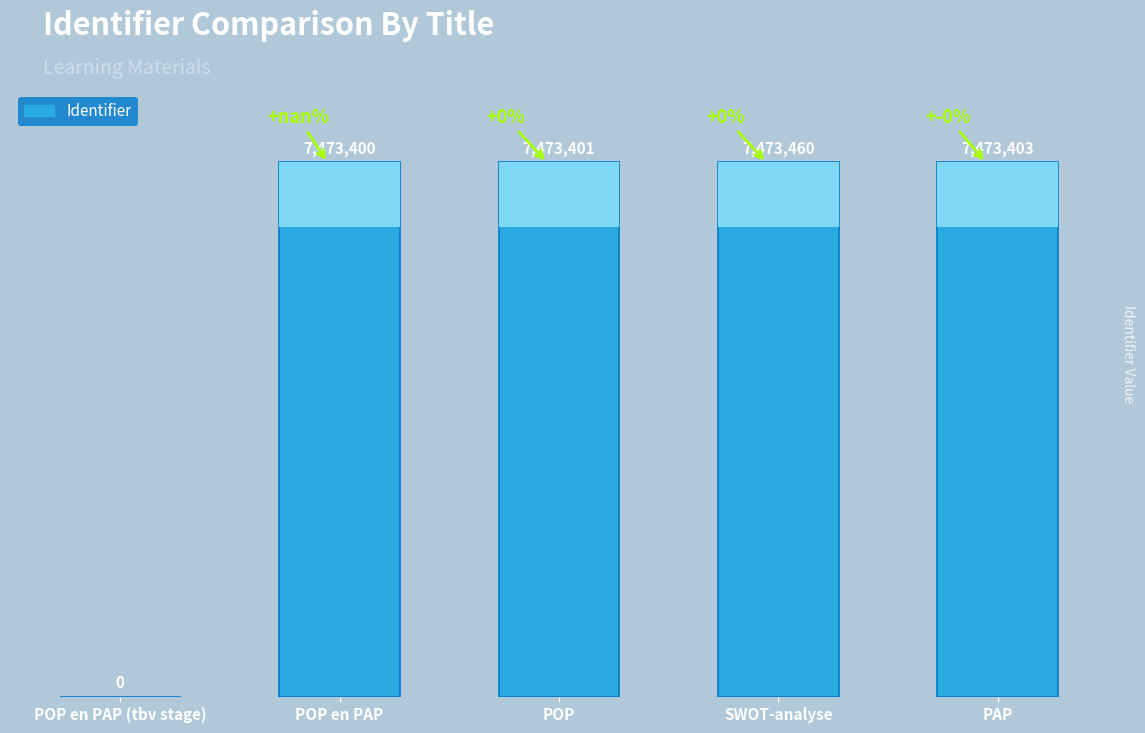

True or false: the data shows 2696326 at POP en PAP (tbv stage).

False